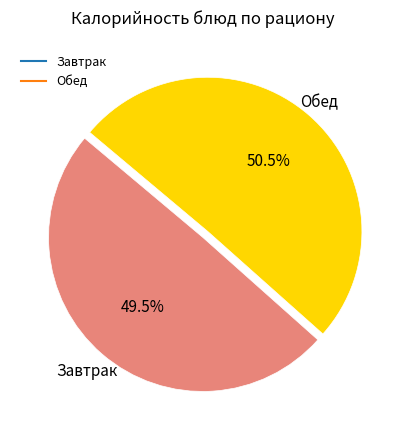

Is there any slice that represents more than half of the pie?

Yes